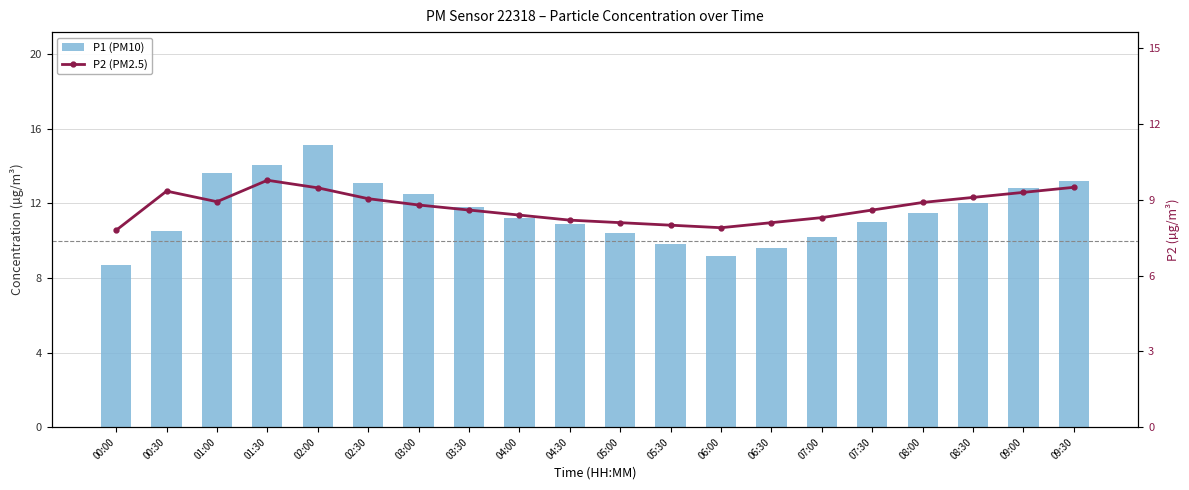

What position from the left is 05:00?

11